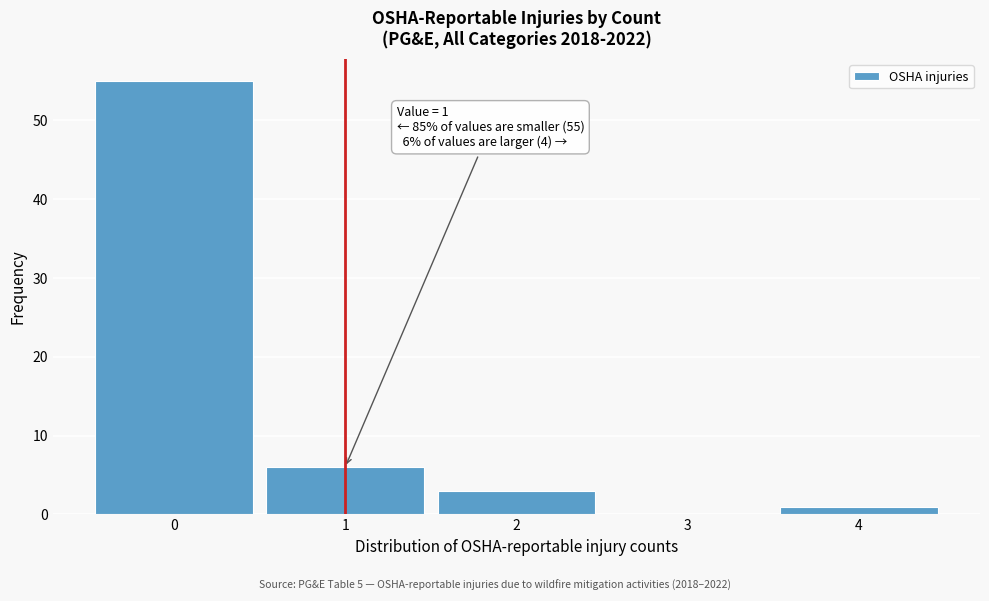

Over which range of the x-axis is the bar tallest?

-0.5 to 0.5